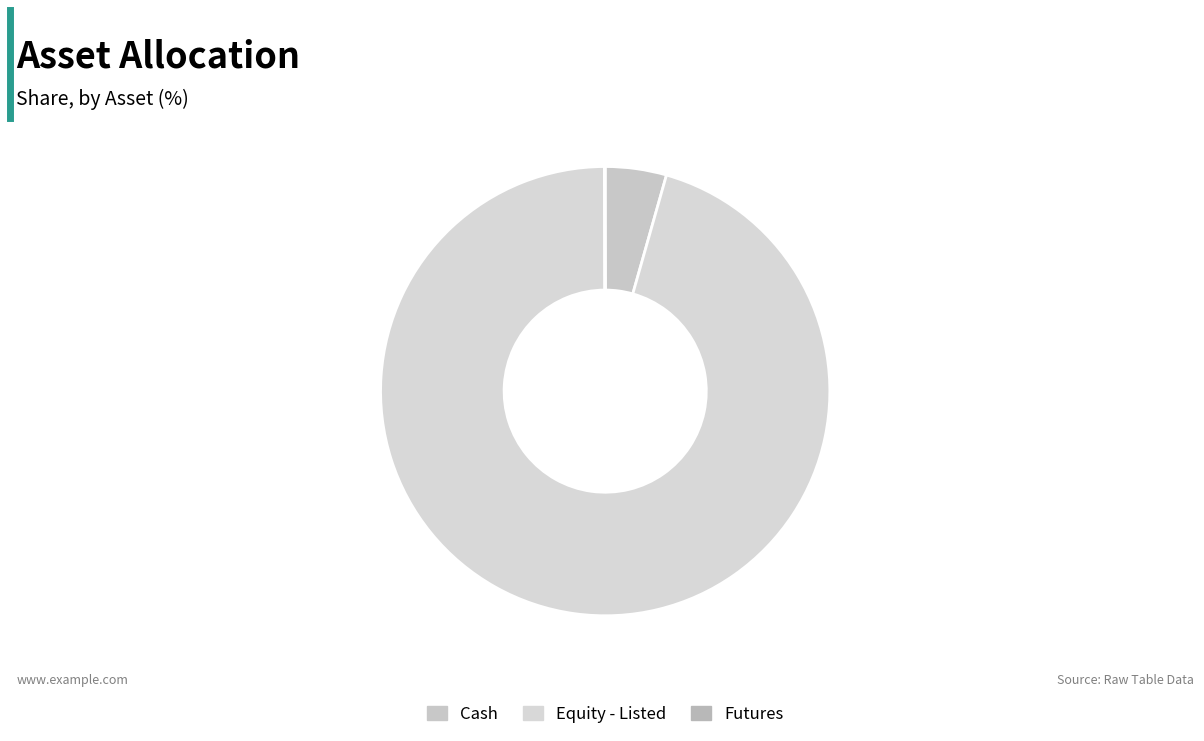

Is the sum of Equity - Listed and Futures greater than half?

Yes